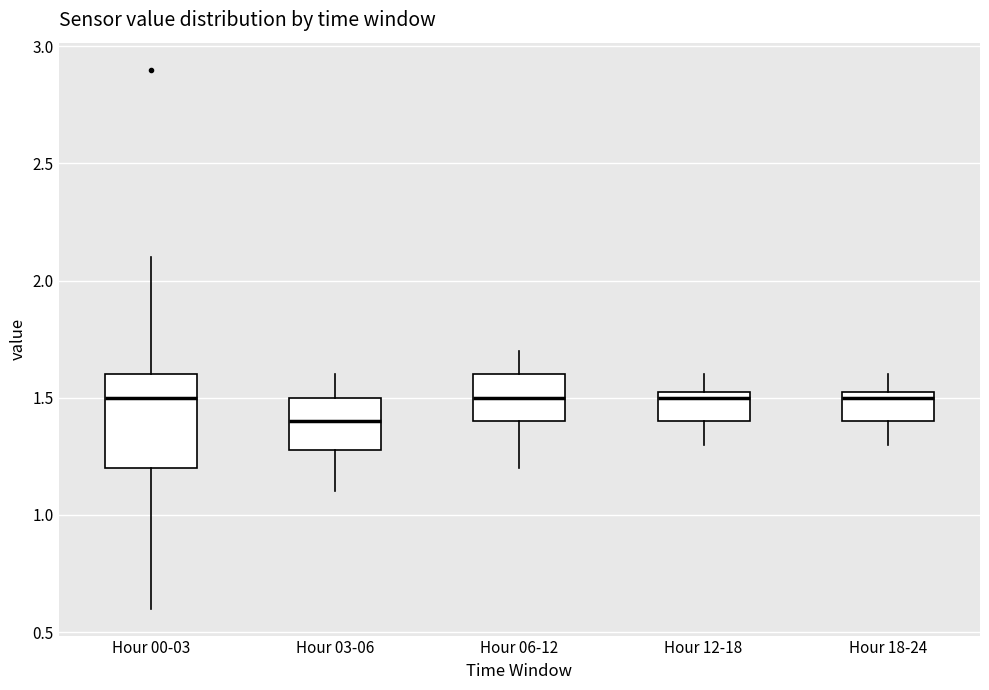

Reading left to right, read every box against the y-axis: the position of its median line, the range the box covers, and the ends of its whiskers. The values are not printed on the chart, so give them approximately, as read against the axis.

Hour 00-03: median 1.50, box 1.20 to 1.60, whiskers 0.60 to 2.10
Hour 03-06: median 1.40, box 1.30 to 1.50, whiskers 1.10 to 1.60
Hour 06-12: median 1.50, box 1.40 to 1.60, whiskers 1.20 to 1.70
Hour 12-18: median 1.50, box 1.40 to 1.55, whiskers 1.30 to 1.60
Hour 18-24: median 1.50, box 1.40 to 1.55, whiskers 1.30 to 1.60